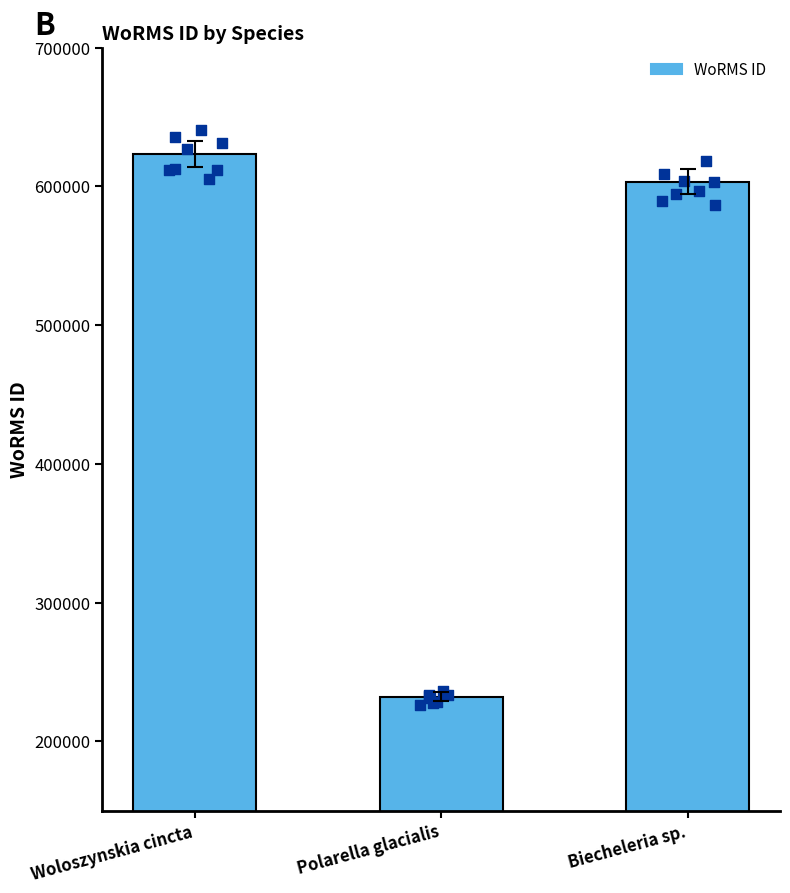

Between Biecheleria sp. and Woloszynskia cincta, which is larger?

Woloszynskia cincta